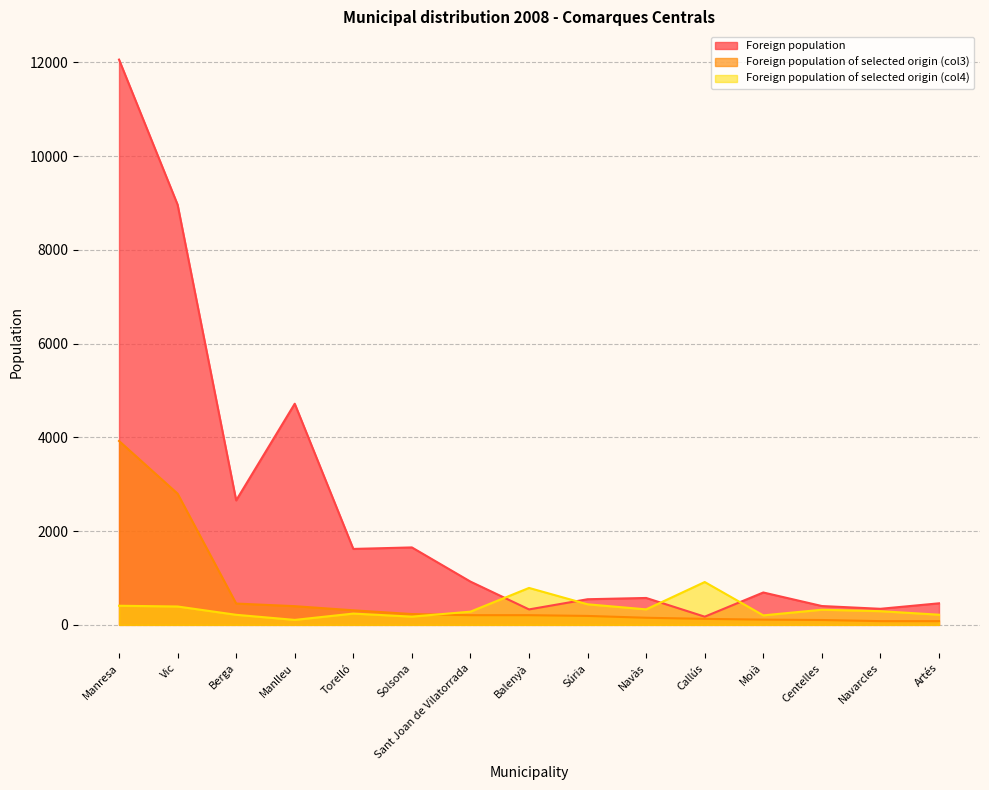

True or false: Foreign population of selected origin (col3) has more than 0 points higher than both neighbors.

False